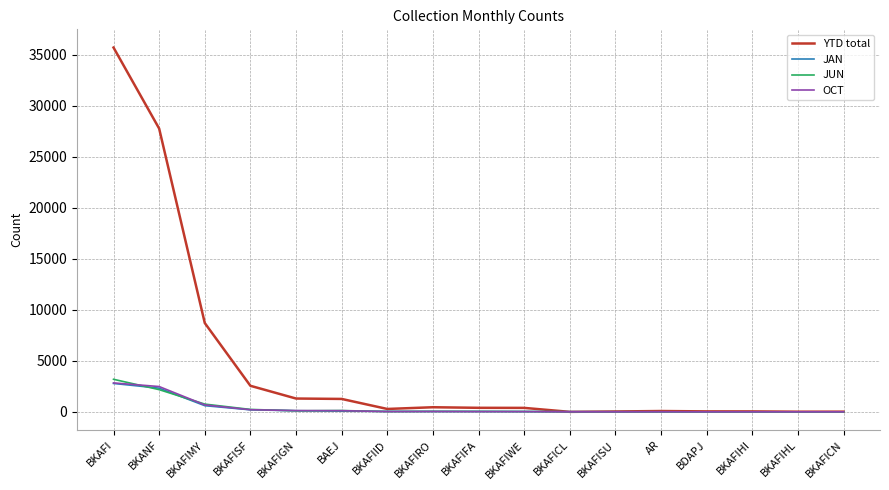

What is the maximum value shown in the chart?

35681